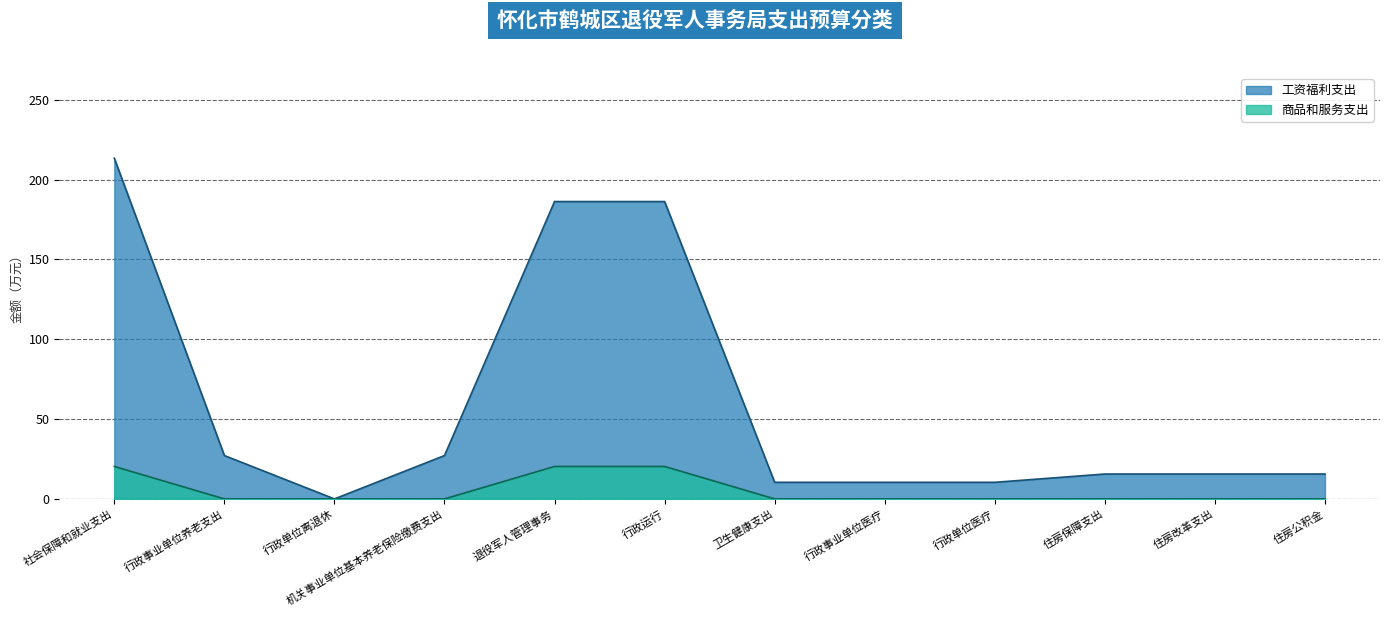

What is the average value of the 商品和服务支出 series?

5.1